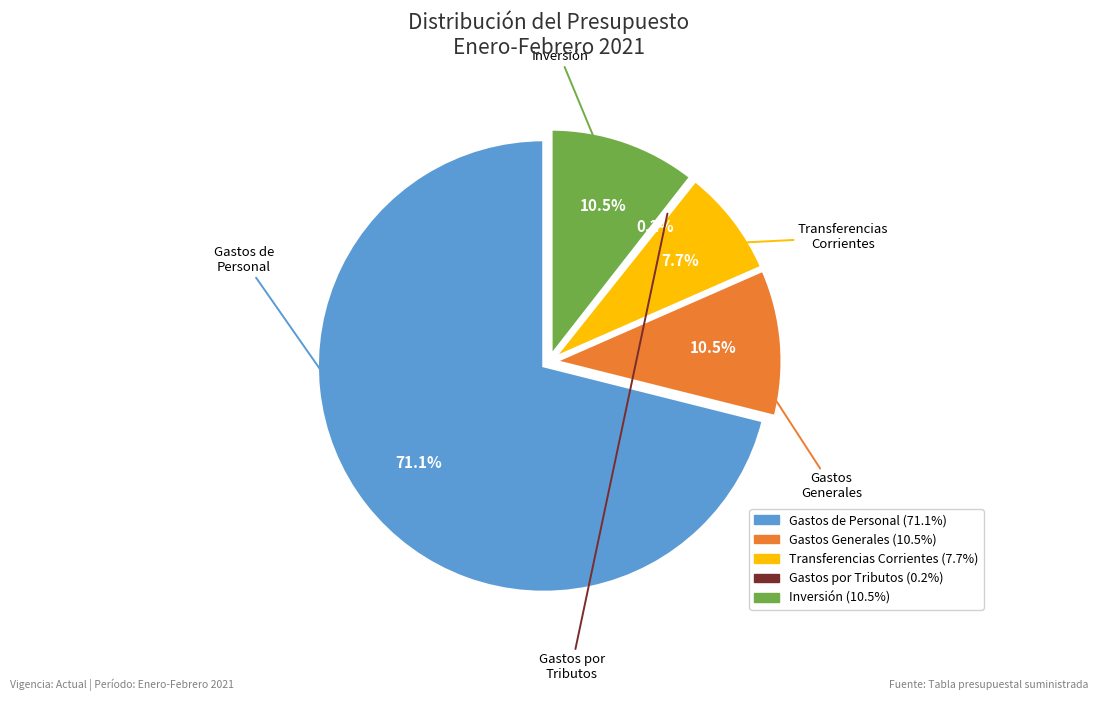

Is the sum of GASTOS DE PERSONAL and INVERSION greater than half?

Yes